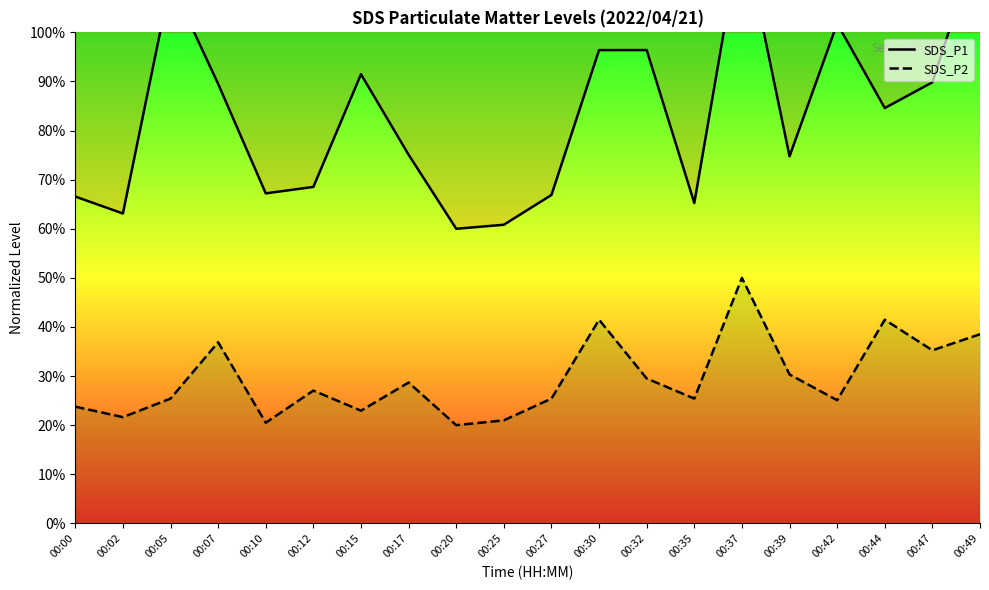

Is this an area chart (filled region under the line)?

No